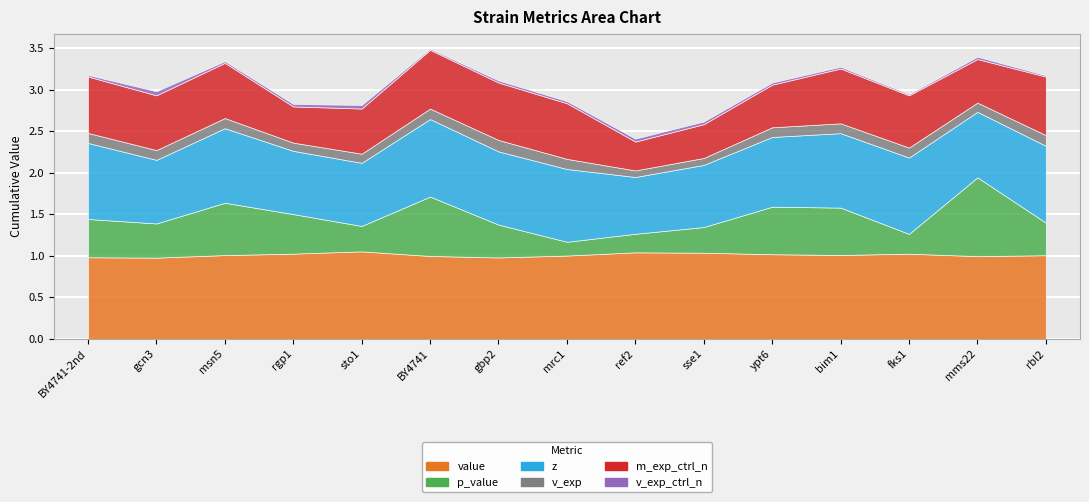

At which category is the sum across all series the highest?

BY4741